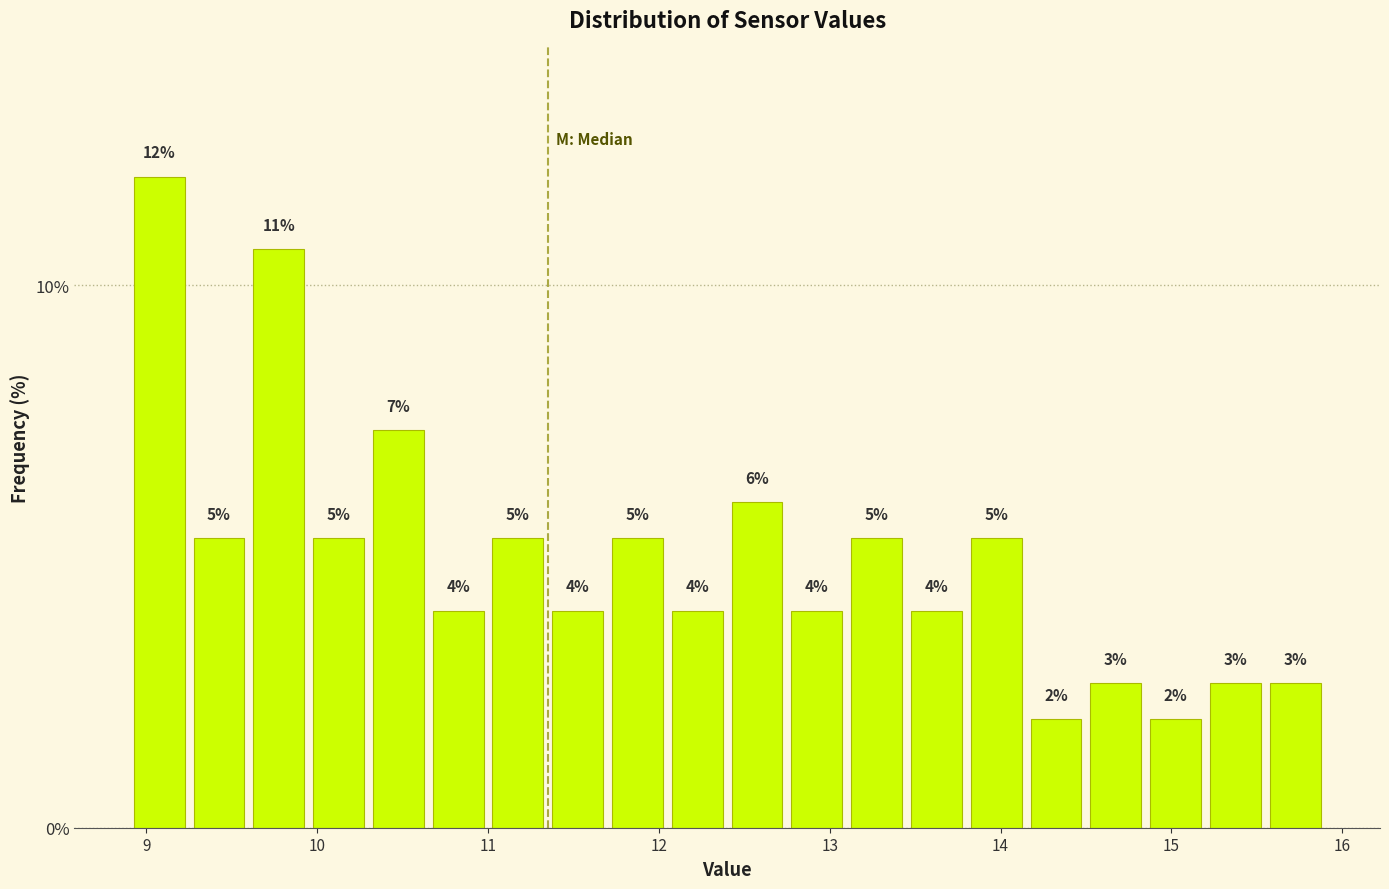

Around what value on the x-axis is the tallest bar? Give the approximate position of its centre, as read against the axis.

9.1